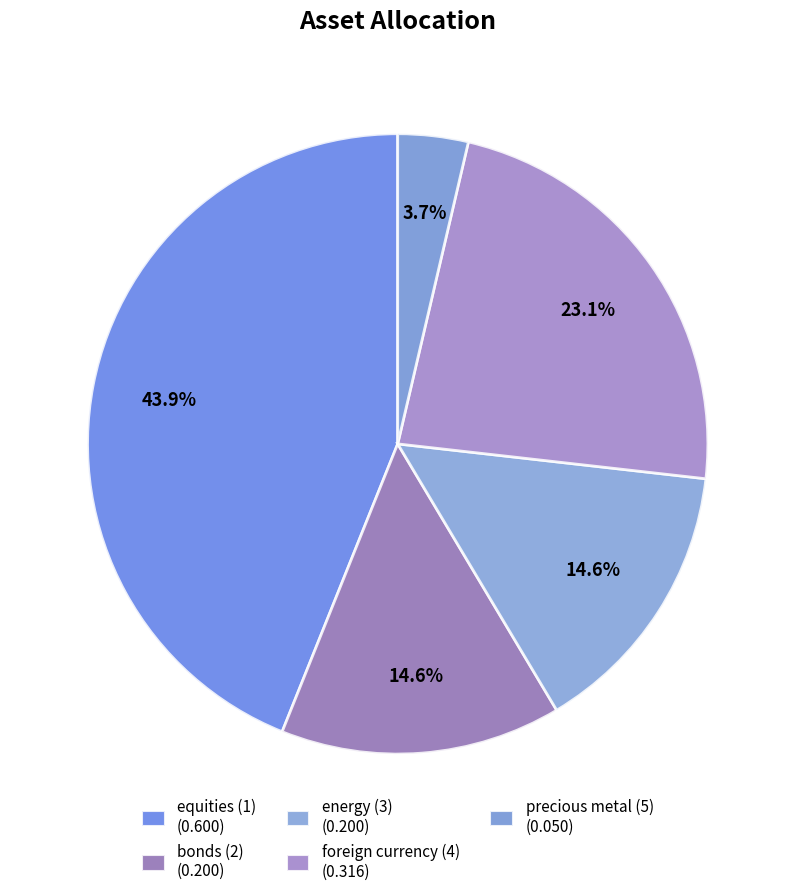

What is the smallest slice in the pie chart?

precious metal (5)